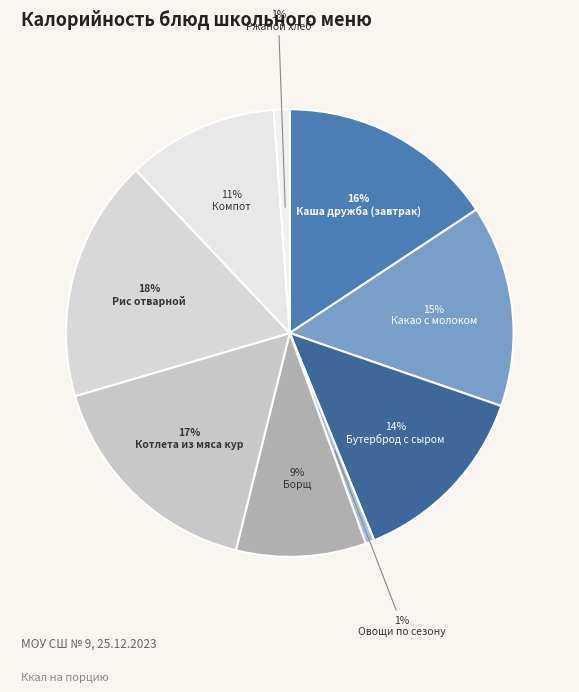

What is the largest slice in the pie chart?

Рис отварной